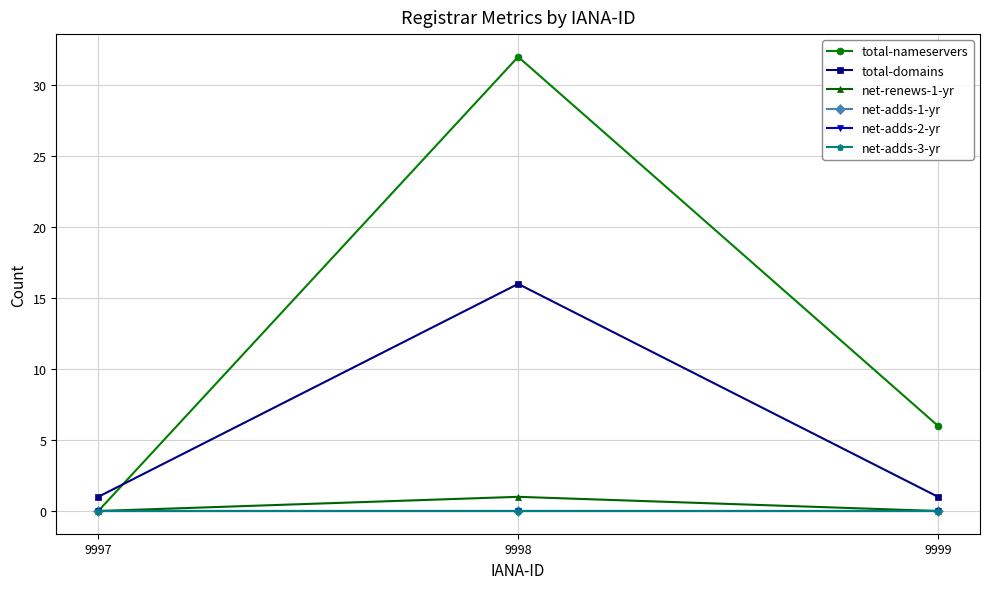

At which label is total-nameservers closest to 16?

9999